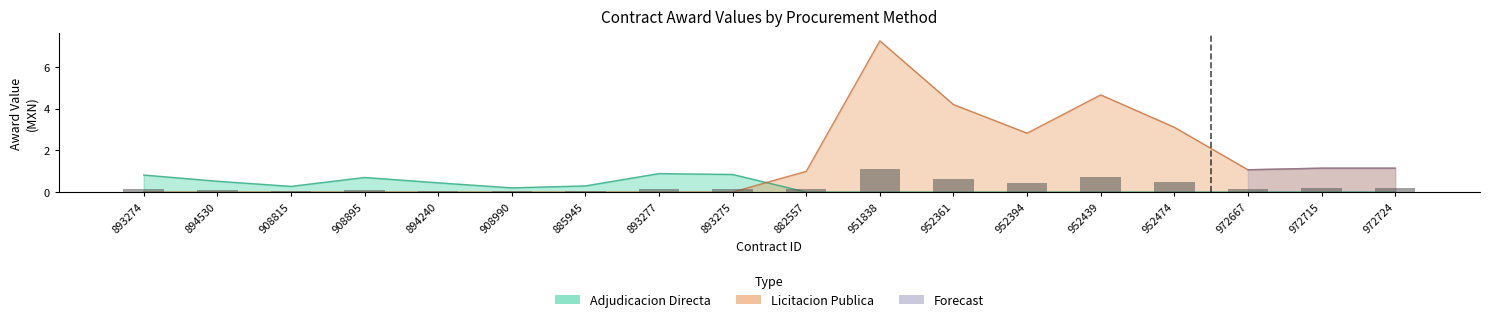

What is the average value of the Adjudicacion Directa series?

0.3